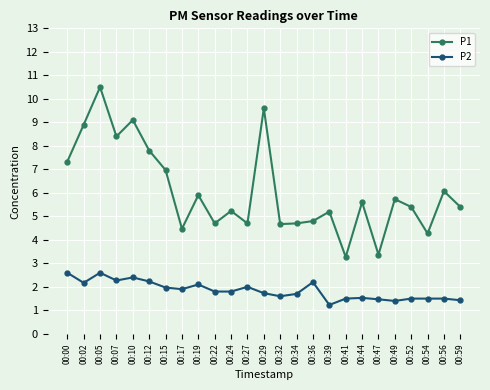

What is the value of the P2 point at the 25th from the left?

1.4